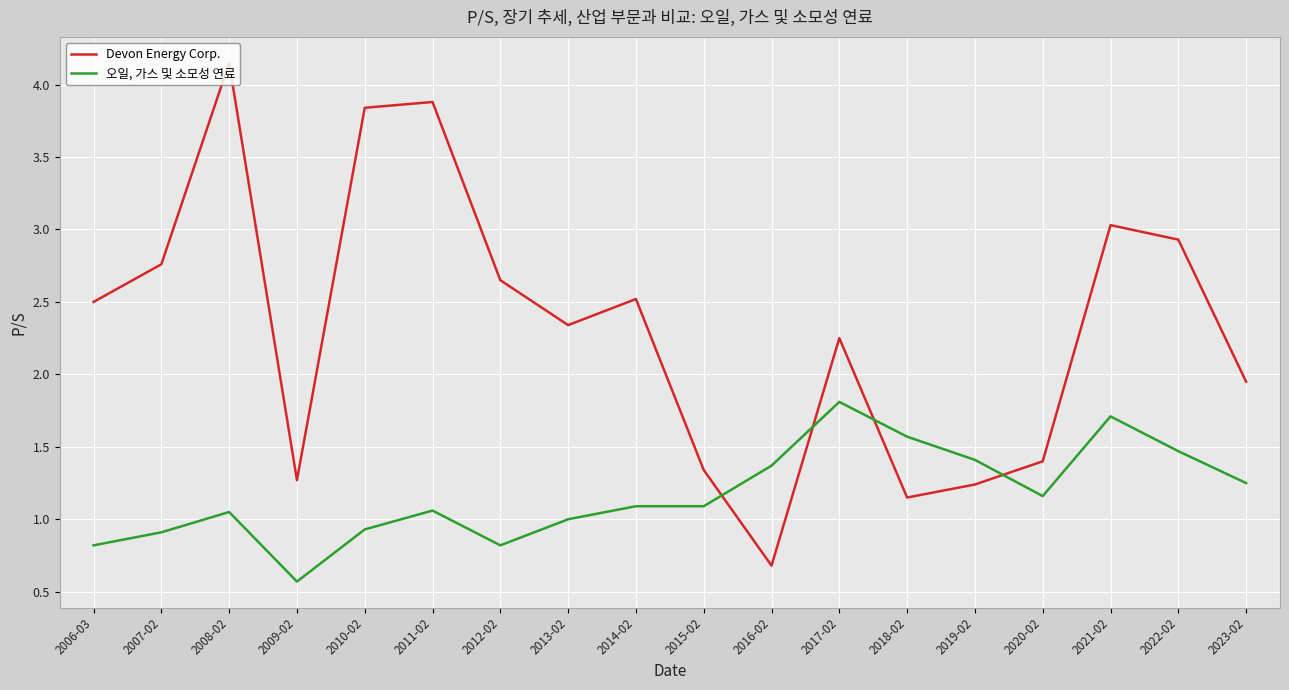

Where is the first local minimum for 오일, 가스 및 소모성 연료?

2009-02